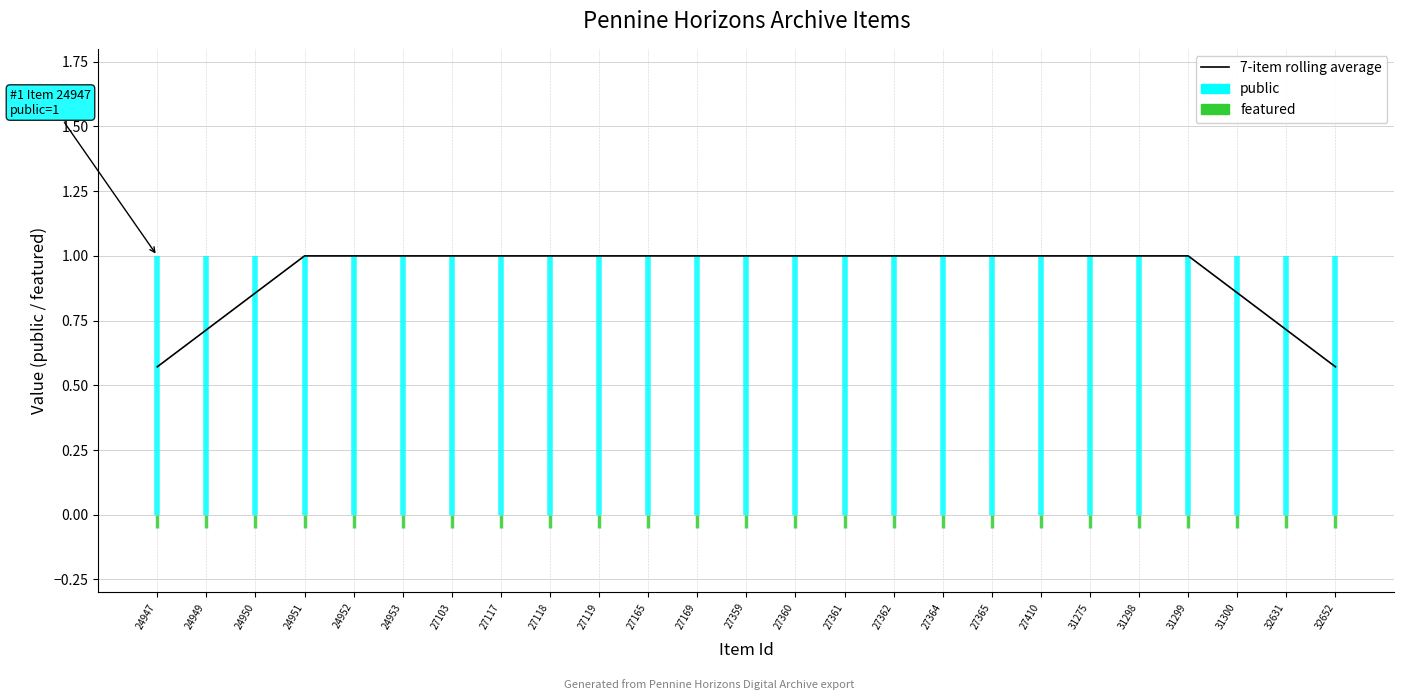

List the labels in order of value, smallest first.

24947, 32652, 24949, 32631, 24950, 31300, 24951, 24952, 24953, 27103, 27117, 27118, 27119, 27165, 27169, 27359, 27360, 27361, 27362, 27364, 27365, 27410, 31275, 31298, 31299